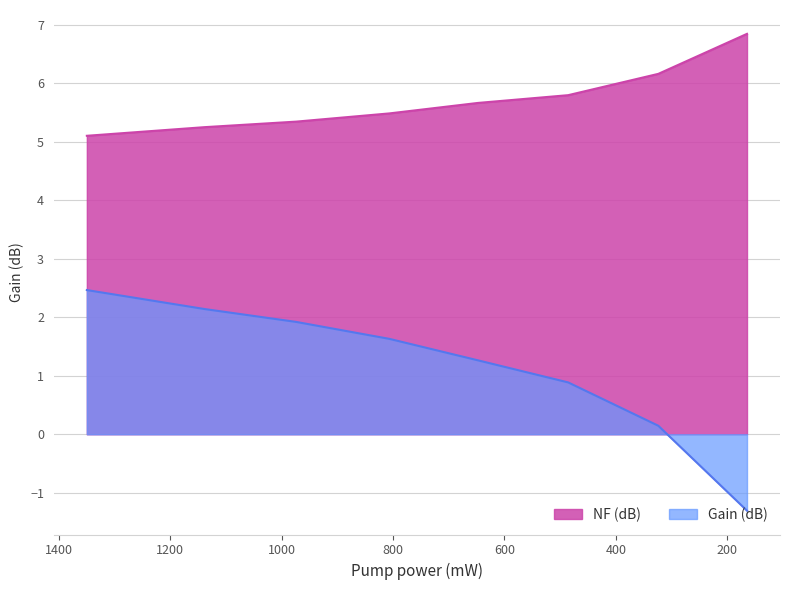

Reading left to right, what are all the values shown in this chart?

Gain (dB): 2.5	2.1	1.9	1.6	1.3	0.9	0.1	-1.3
NF (dB): 5.1	5.2	5.3	5.5	5.7	5.8	6.2	6.8